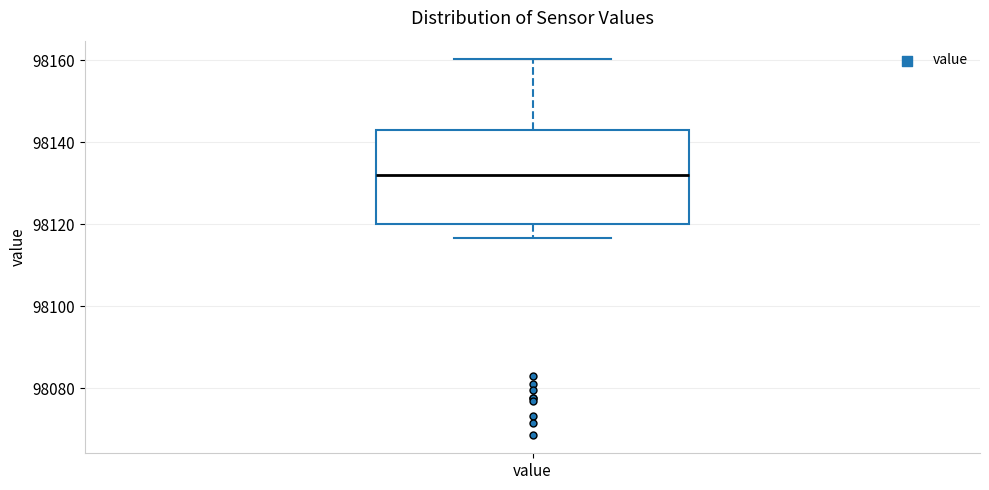

Where does the lower whisker of the box for value end on the y-axis? The values are not printed on the chart, so give them approximately, as read against the axis.

98116